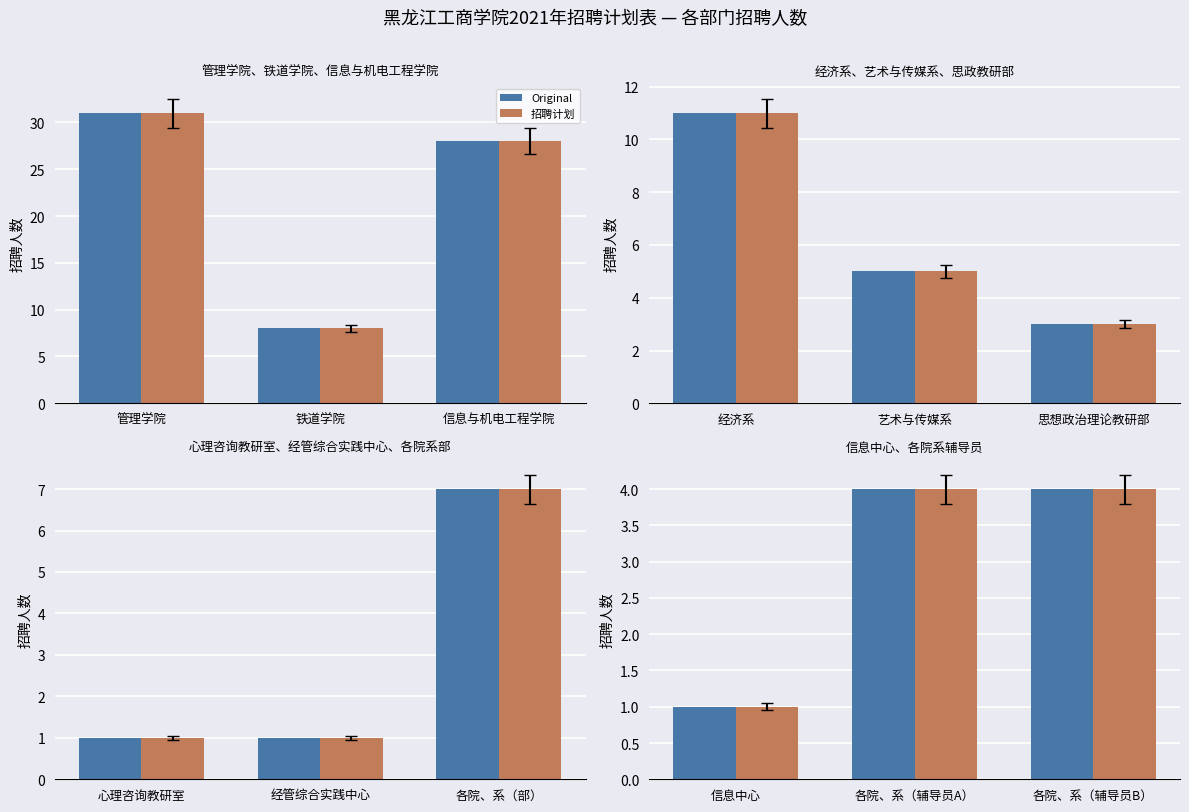

At how many categories does at least one series exceed 1?

2